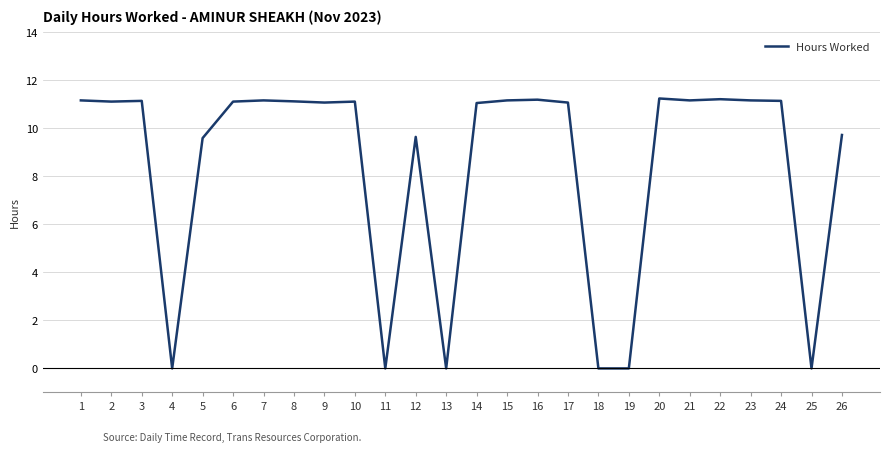

What is the maximum value shown in the chart?

11.2